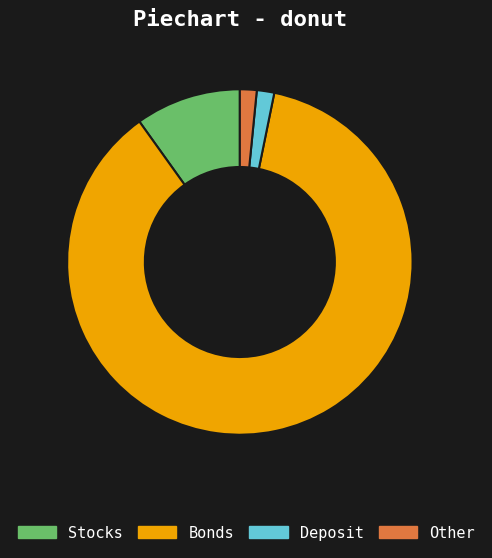

Which has a higher value, Deposit or Stocks?

Stocks